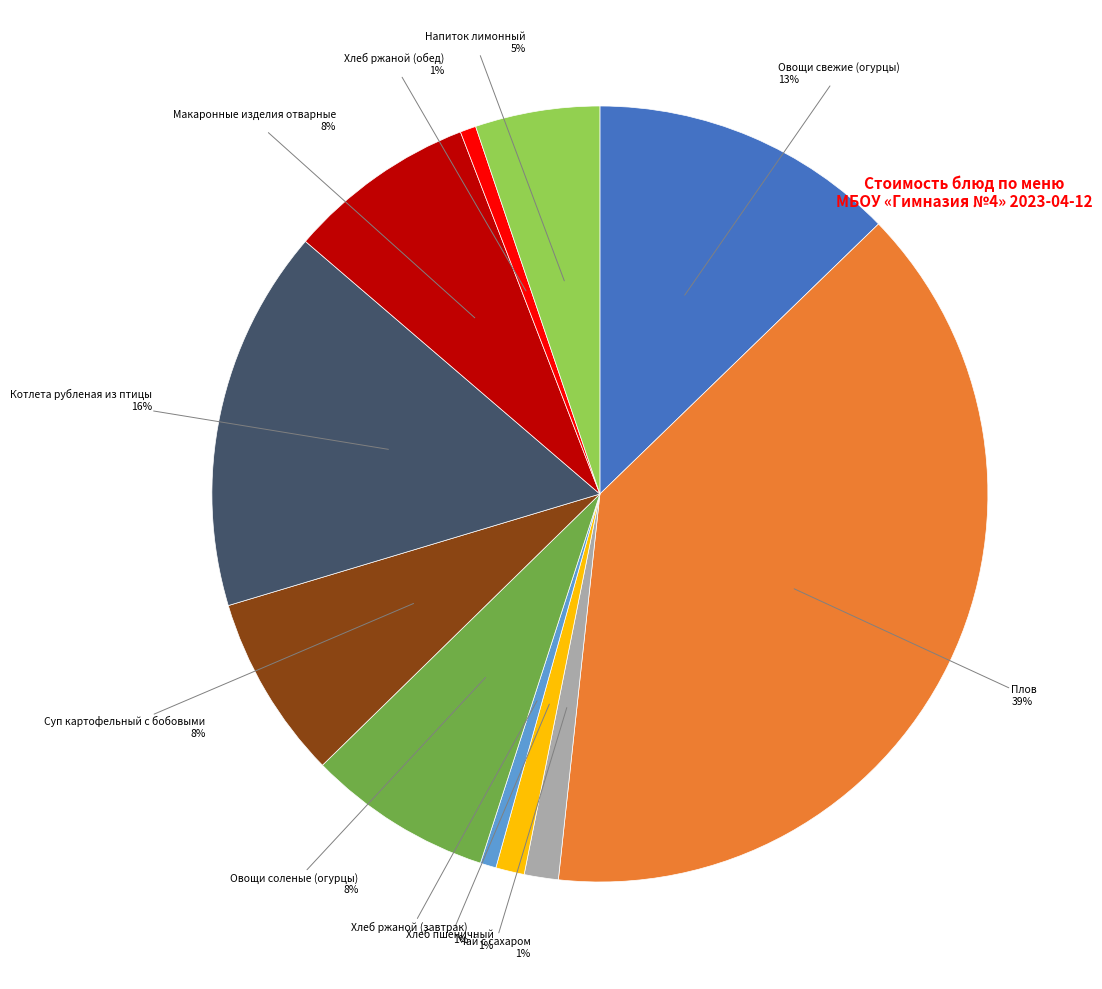

To the nearest percent, what is the average slice percentage?

9%